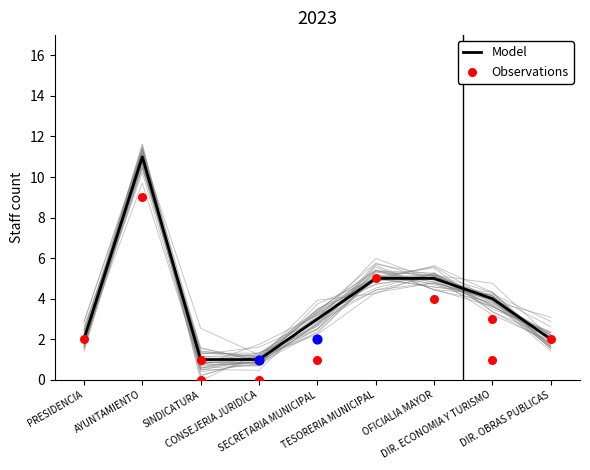

Which series reaches the minimum Y coordinate?

Observations